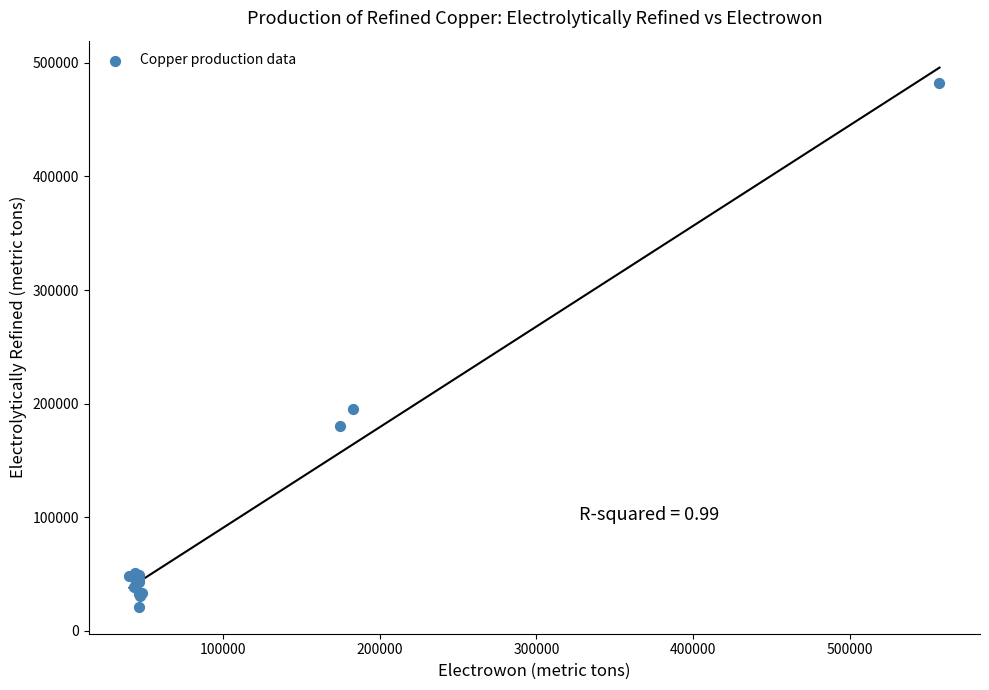

What Y value in the scatter plot is closest to 251550?

195000